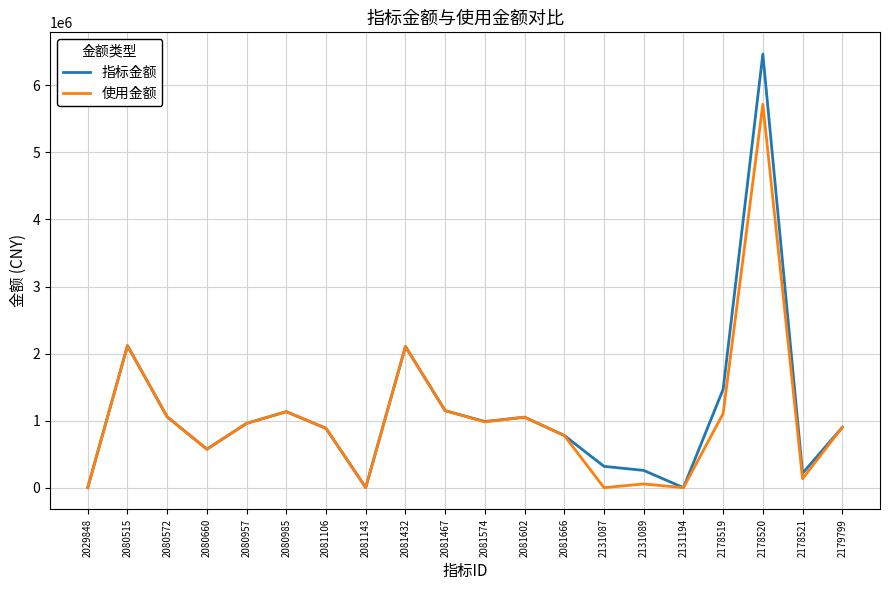

Is it true that 指标金额 equals 534835.4 at 2080957?

False